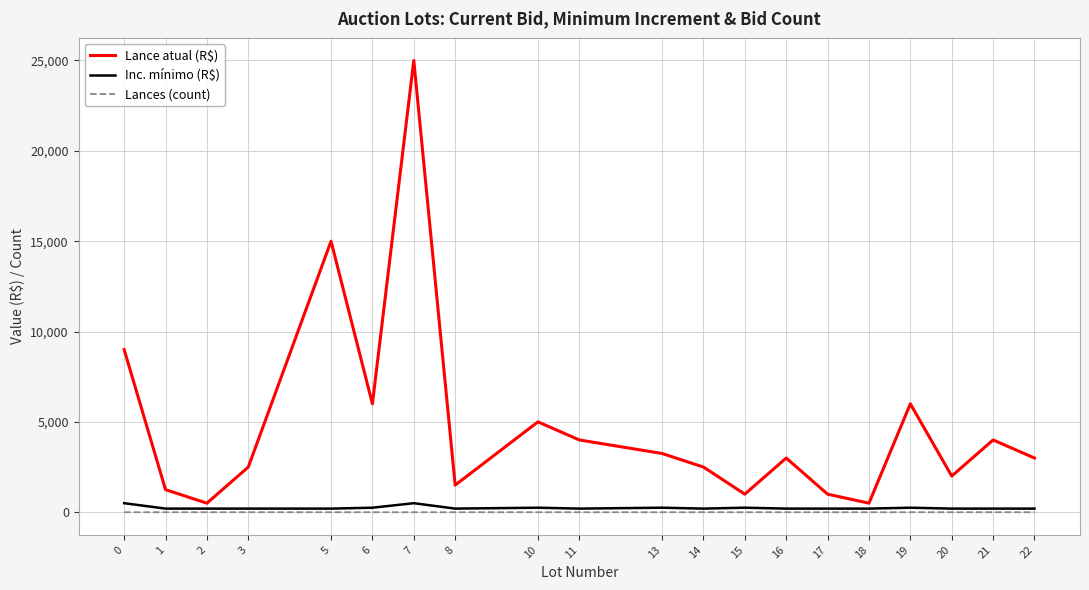

List the series in order of their peak value, highest first.

Lance atual (R$), Inc. mínimo (R$), Lances (count)